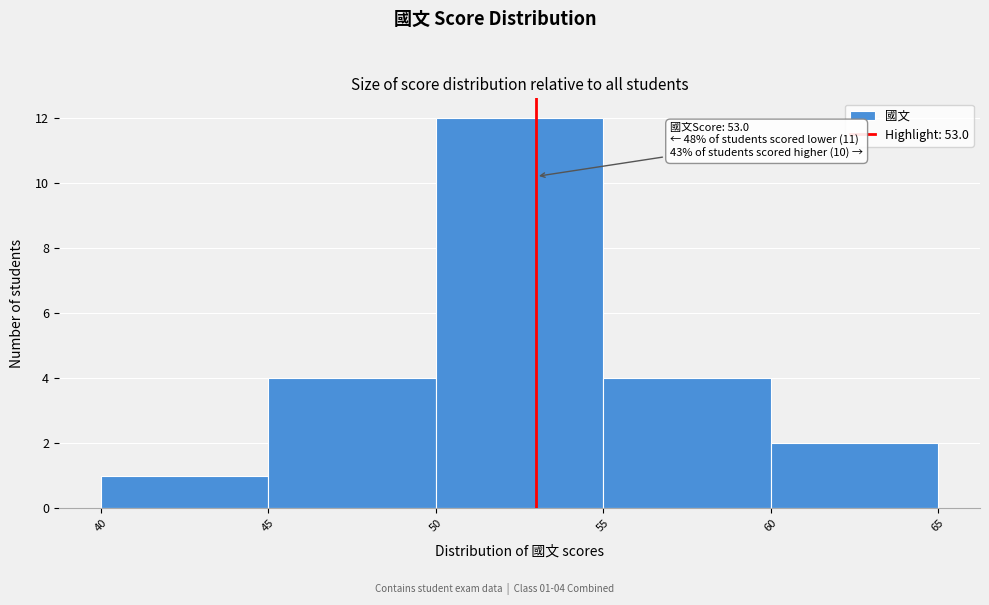

Over which range of the x-axis is the bar tallest?

50 to 55